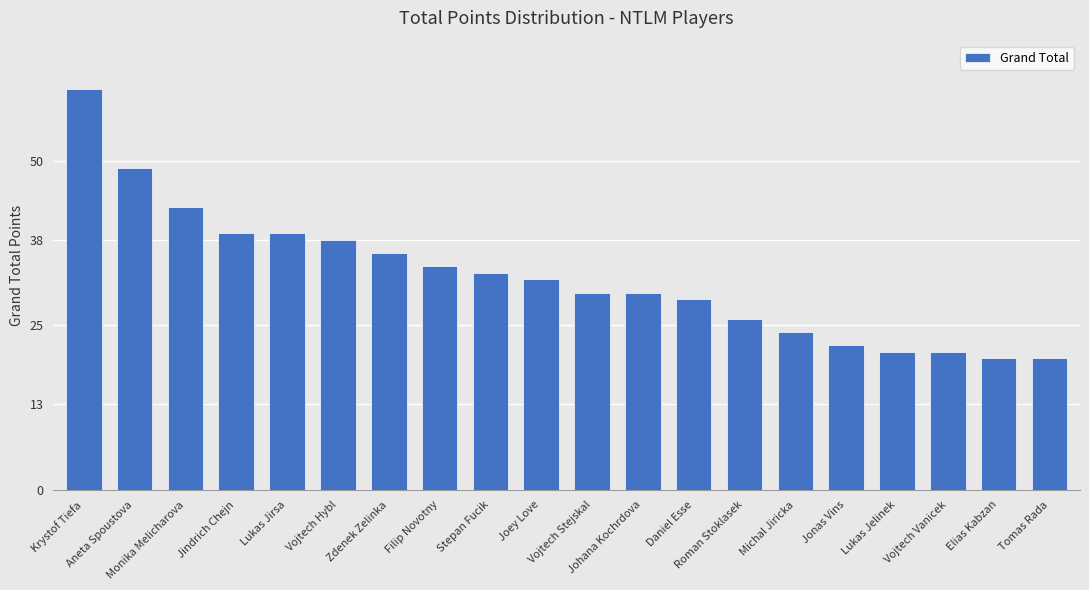

What is the value of the 20th bar from the left?

20